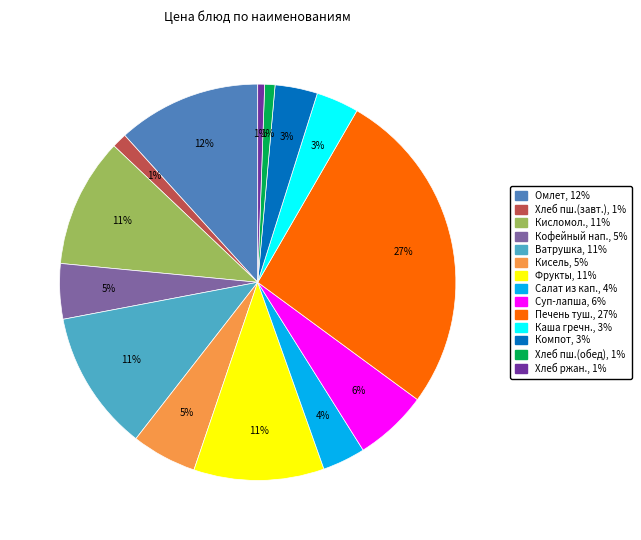

Does any single category account for the majority?

No